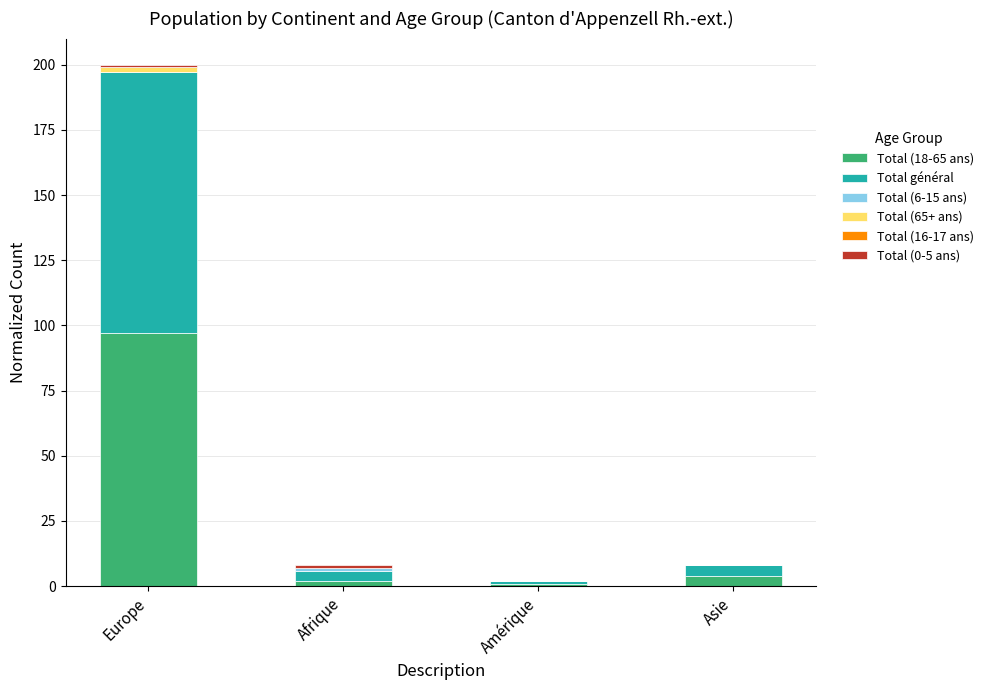

What is the highest value of the Total (18-65 ans) series?

97